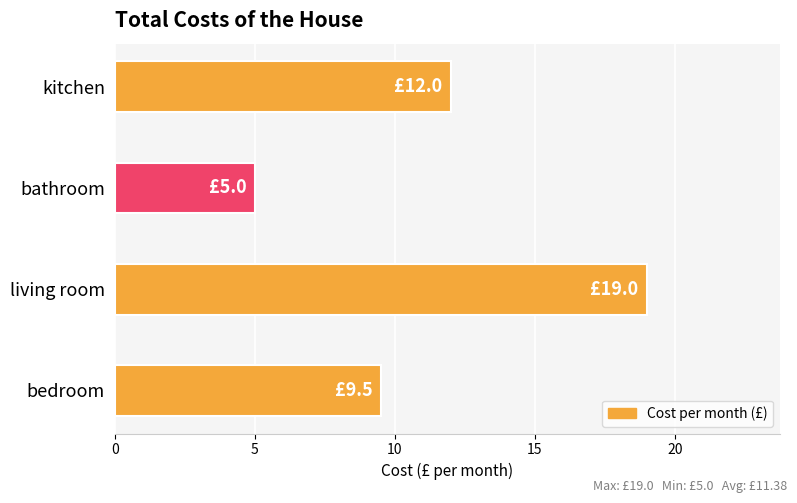

How many values are below 12?

2